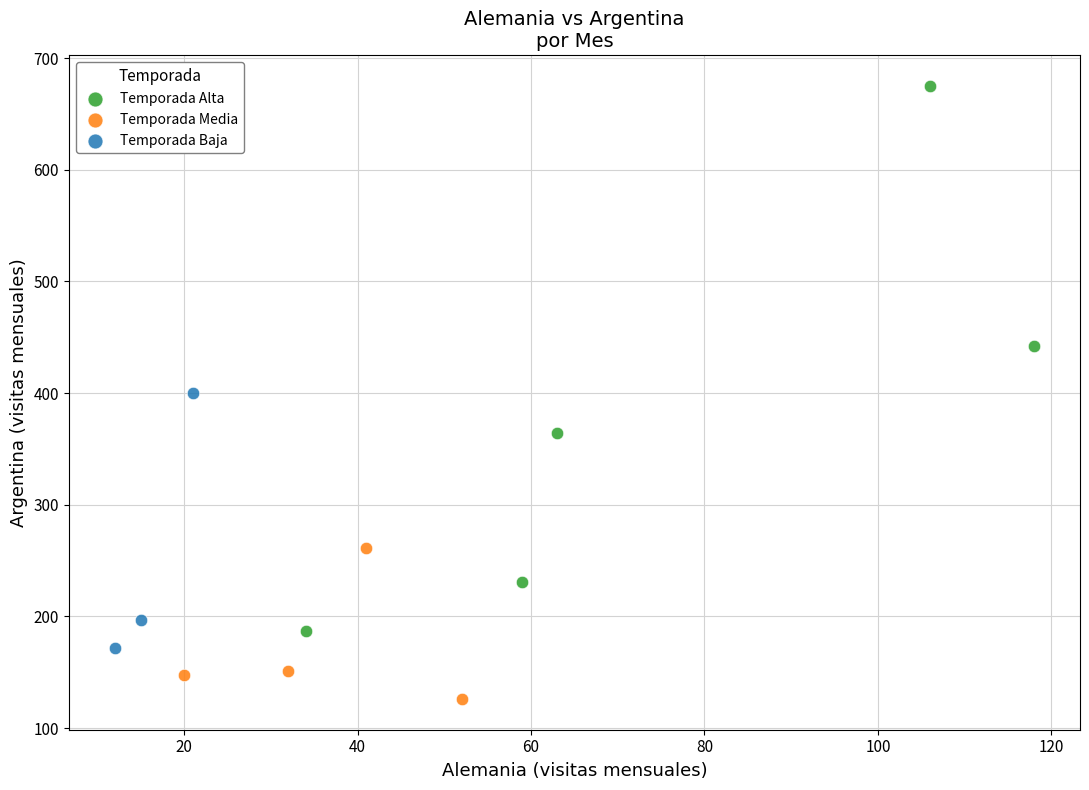

Which series has the widest spread of Y values?

Temporada Alta